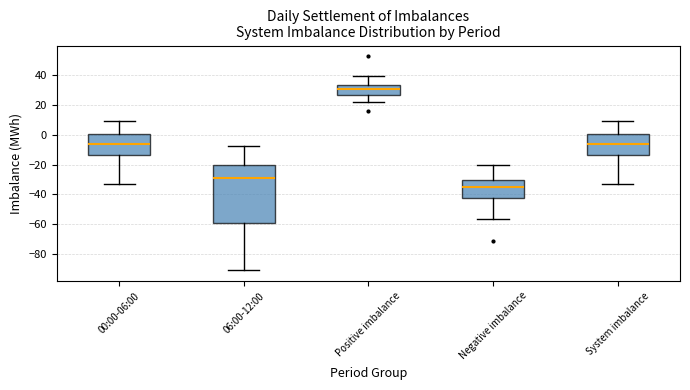

Where does the upper whisker of the box for System imbalance end on the y-axis? The values are not printed on the chart, so give them approximately, as read against the axis.

10